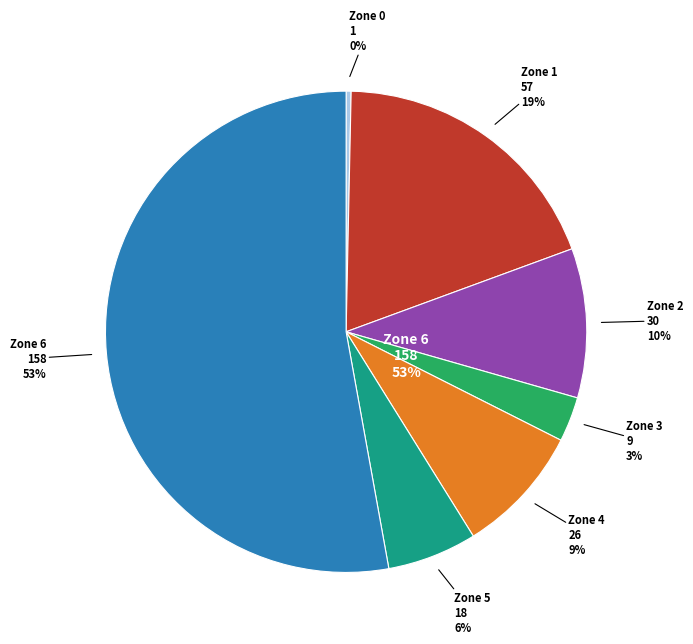

How many segments does this pie chart have?

7